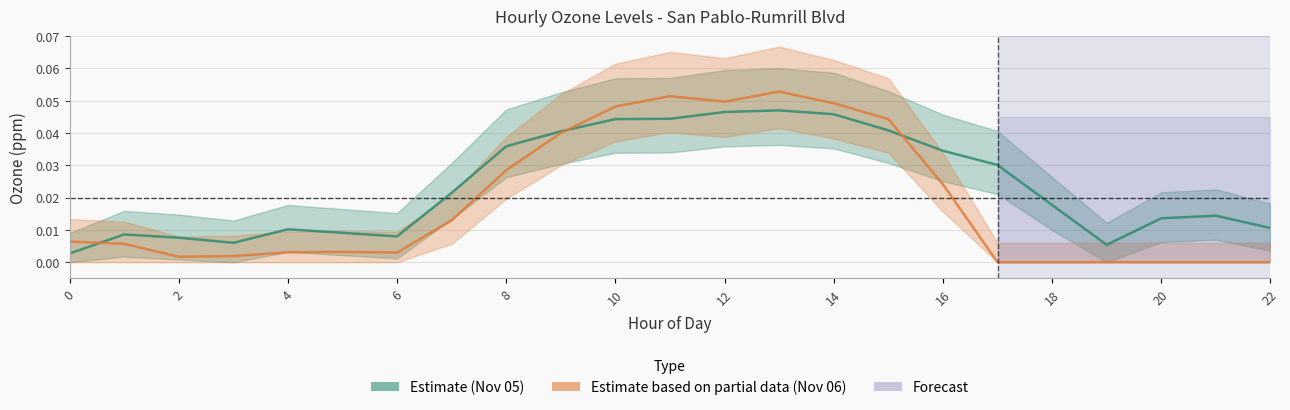

What is the sum of all San Pablo-Rumrill Blvd Nov 05 values?

0.5